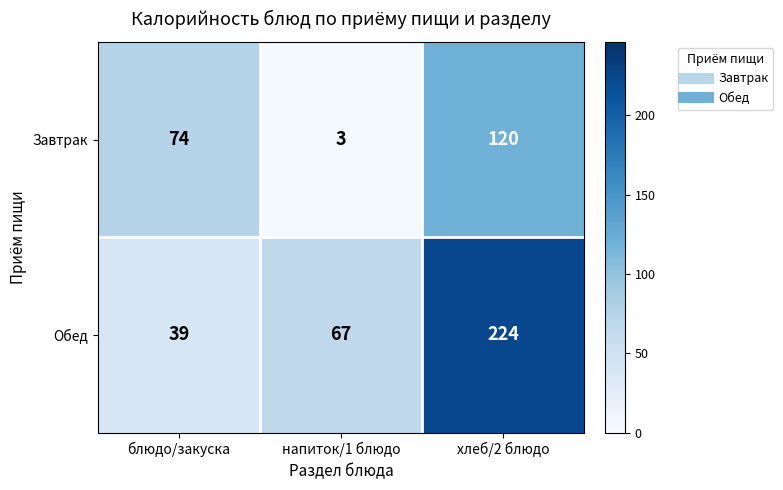

How many Завтрак values are between 3 and 120?

3